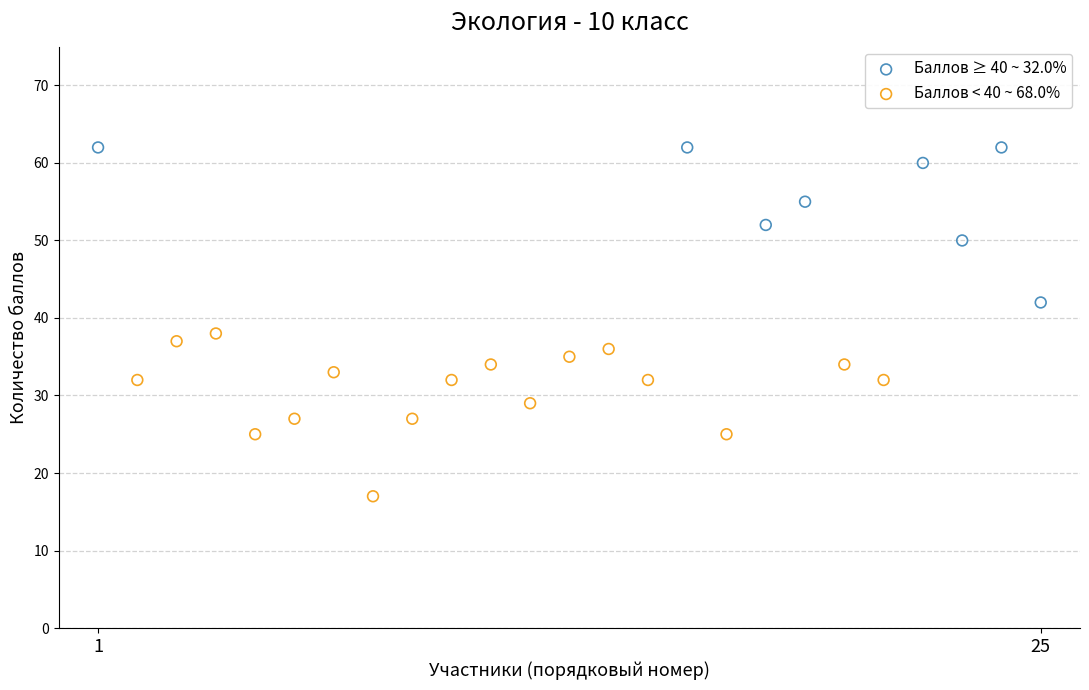

Which series contains the lowest Y value?

Баллов < 40 ~ 68.0%